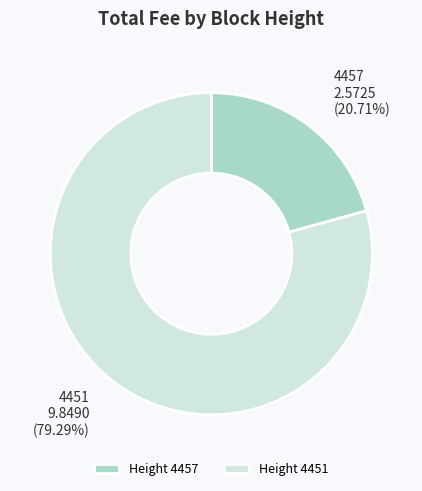

Combined, do Height 4451 and Height 4457 account for over 50%?

Yes